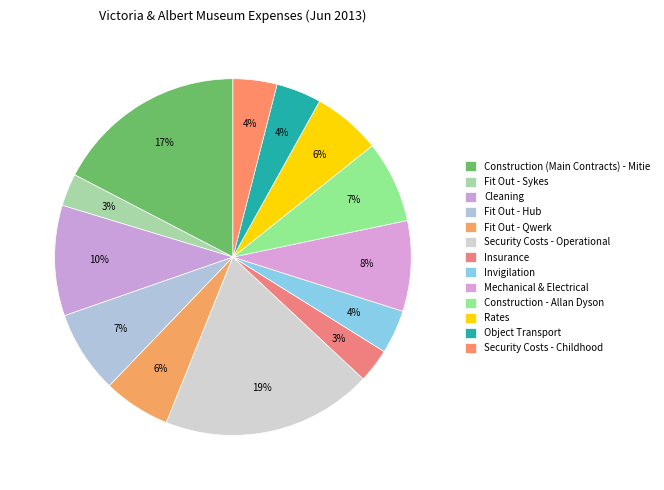

The Security Costs - Childhood slice represents 10% of the pie. True or false?

False